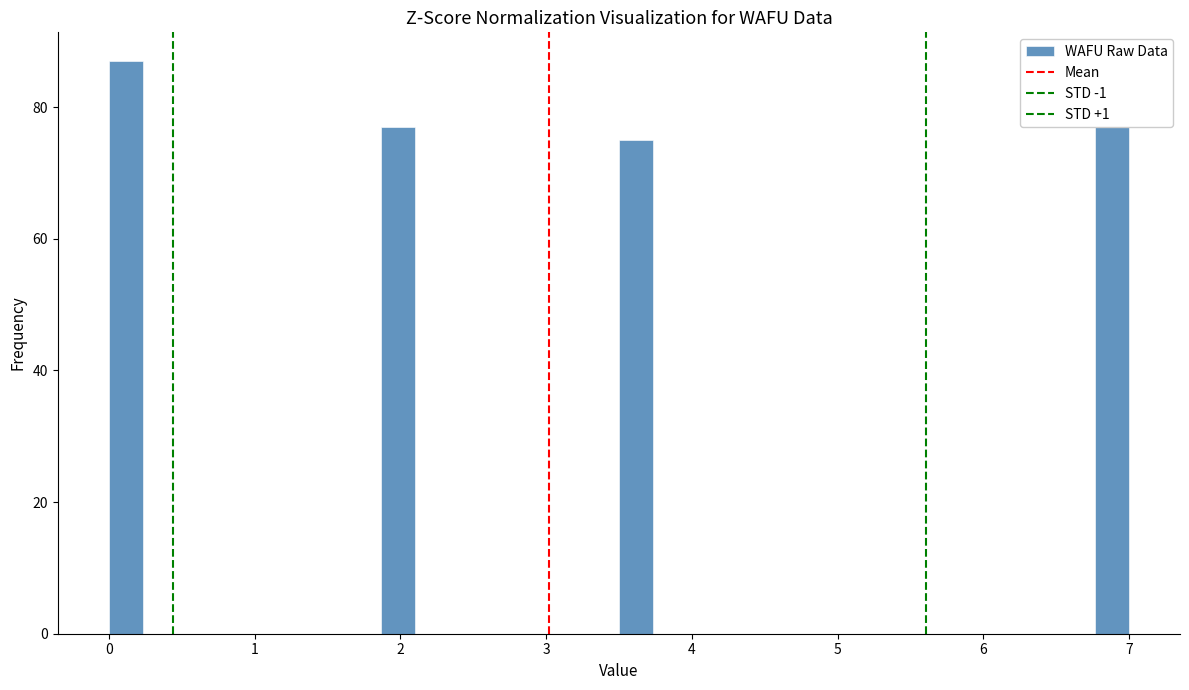

Around what value on the x-axis is the tallest bar? Give the approximate position of its centre, as read against the axis.

0.1